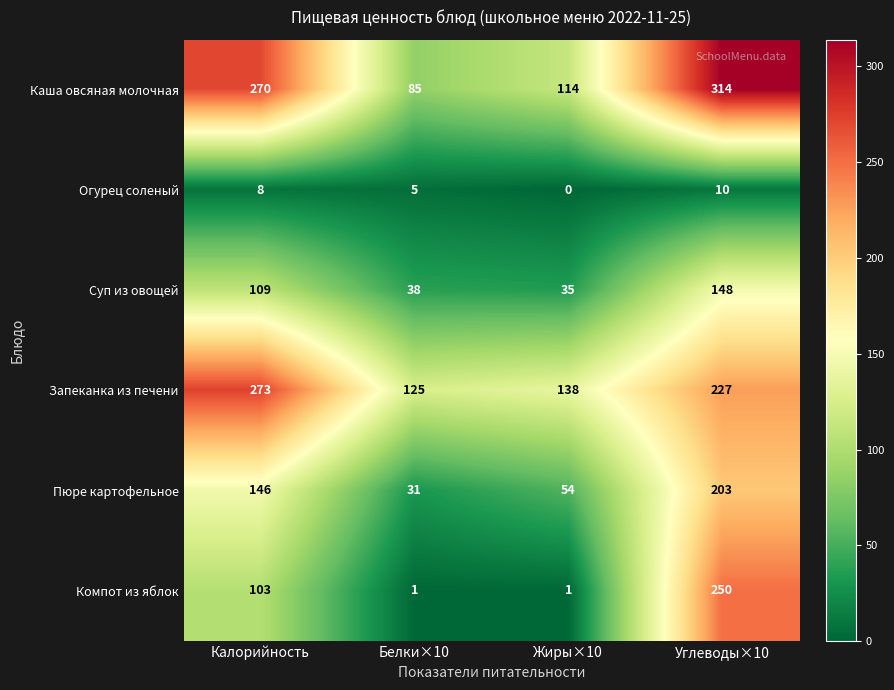

At which category does the chart reach its minimum across all series?

Жиры×10